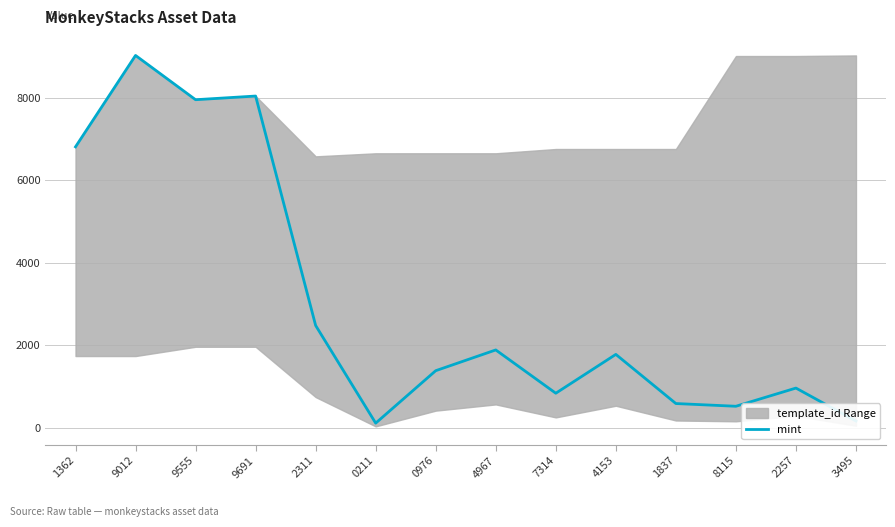

What is the ratio of the value at 4967 to the value at 0211?

16.8